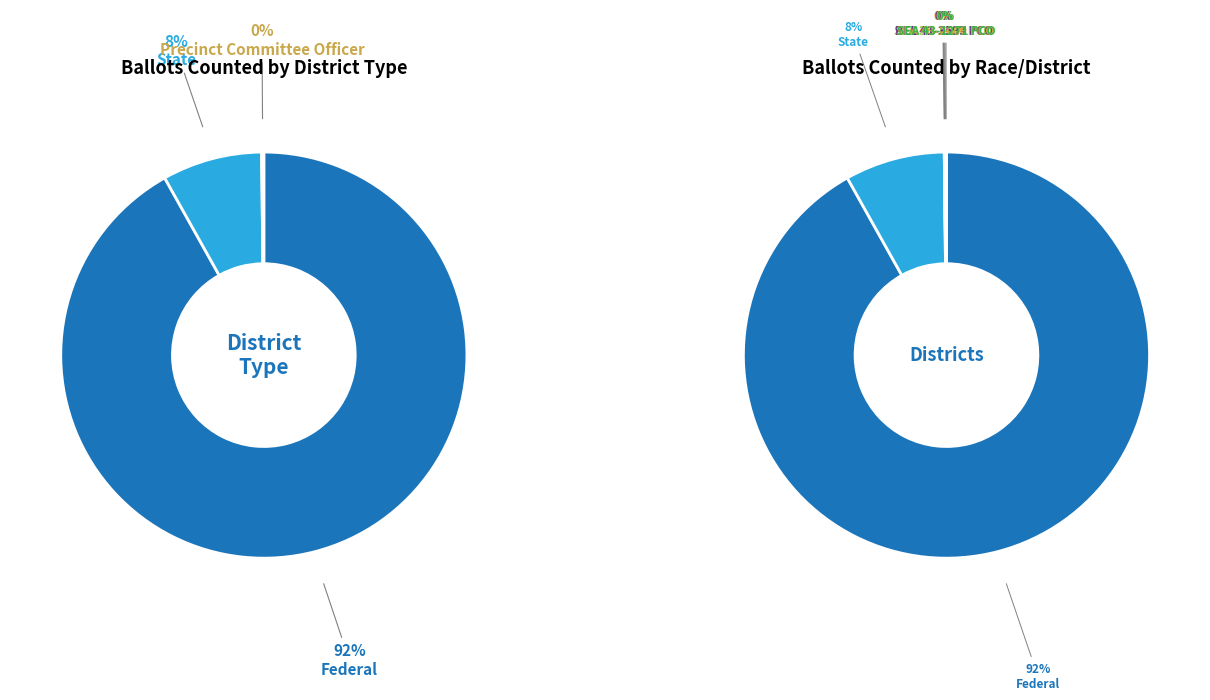

Which has a higher value, SEA 46-1404 PCO or SEA 36-1307 PCO?

SEA 46-1404 PCO